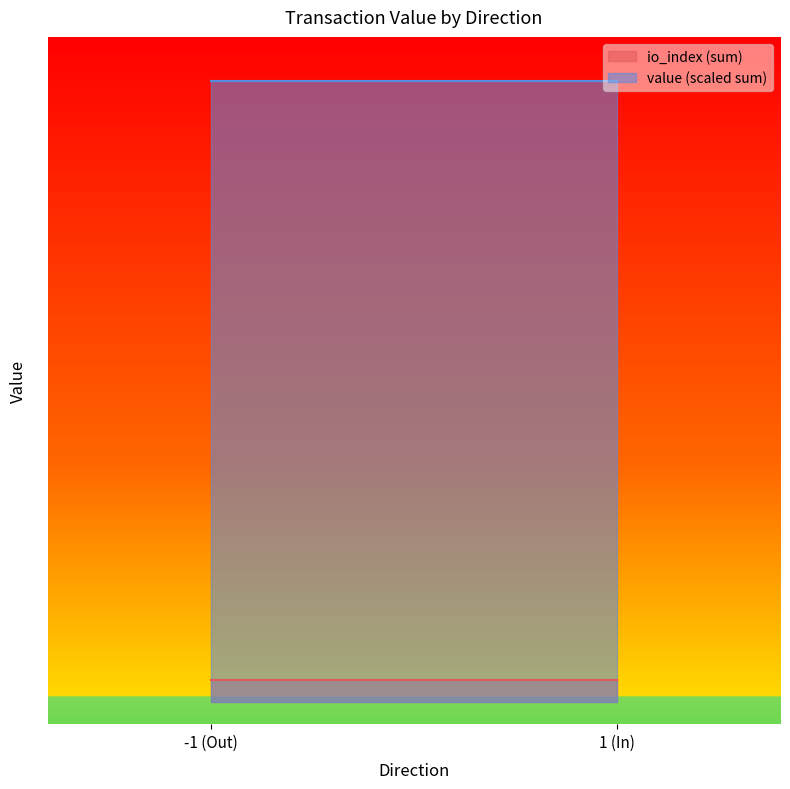

What are all the series names shown in the legend?

io_index (sum), value (scaled sum)